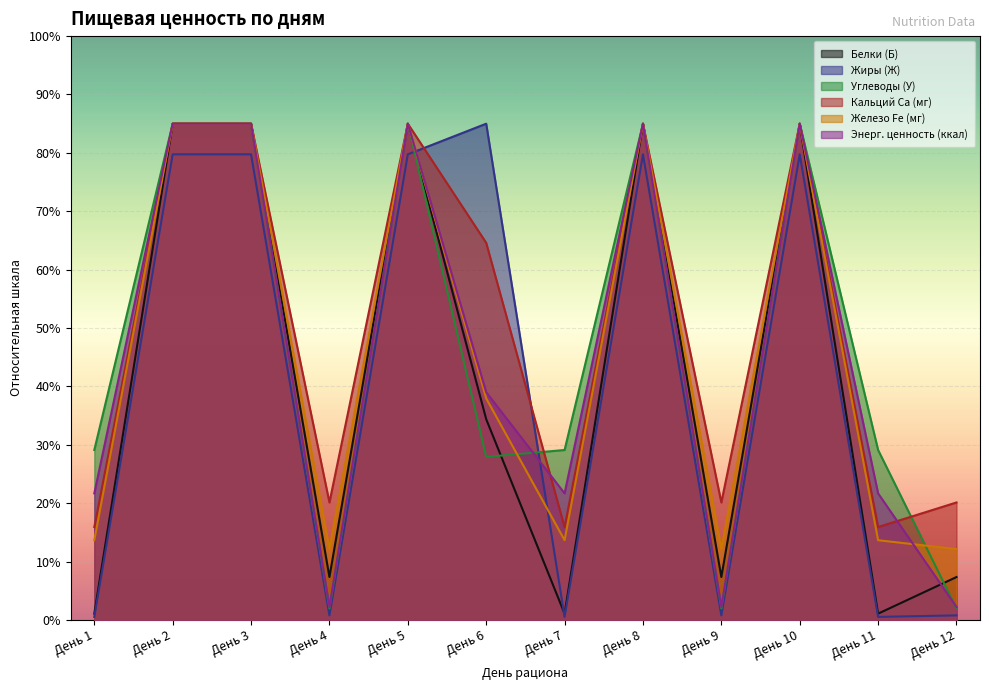

Is it true that Углеводы (У) equals 3.5 at День 12?

True